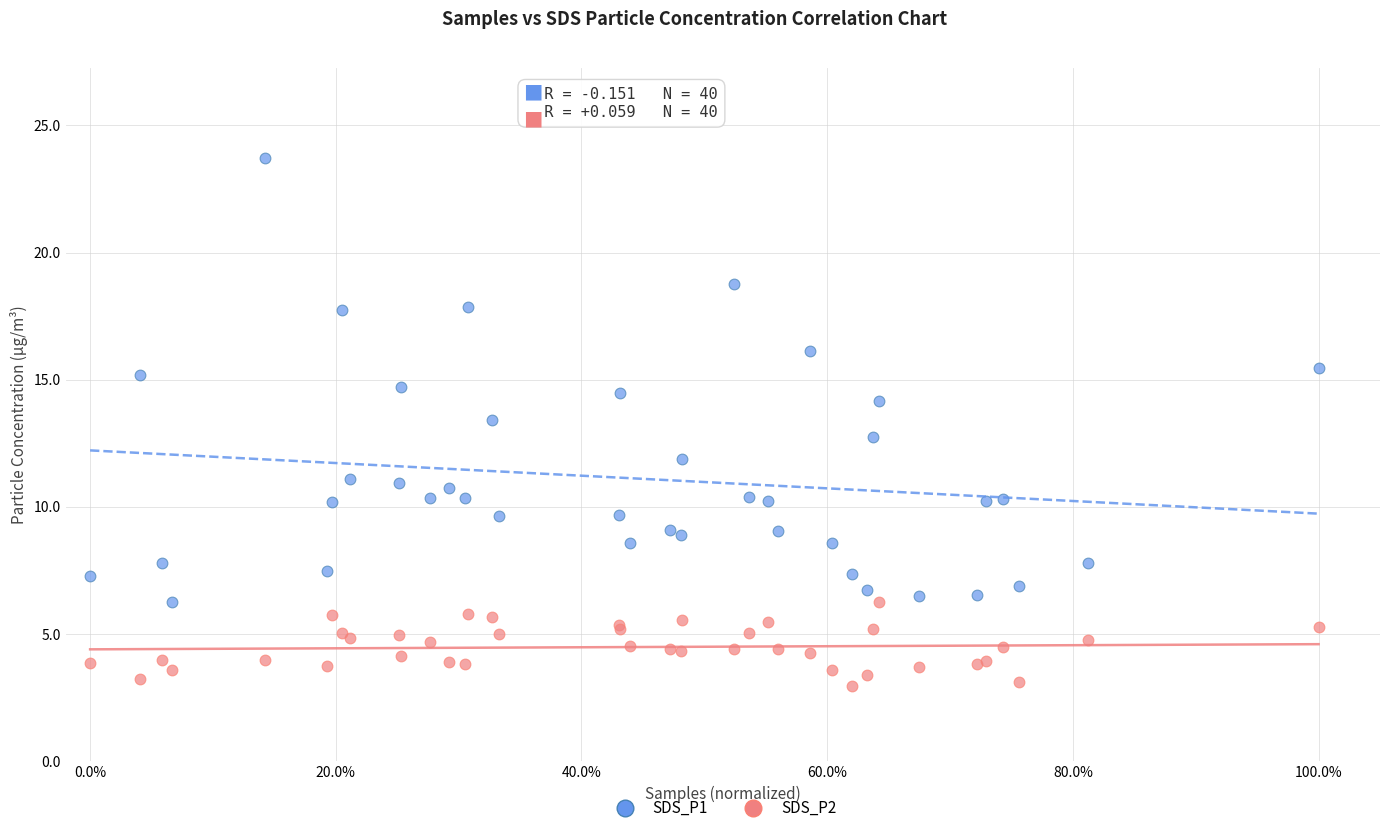

Which series contains the lowest Y value?

SDS_P2